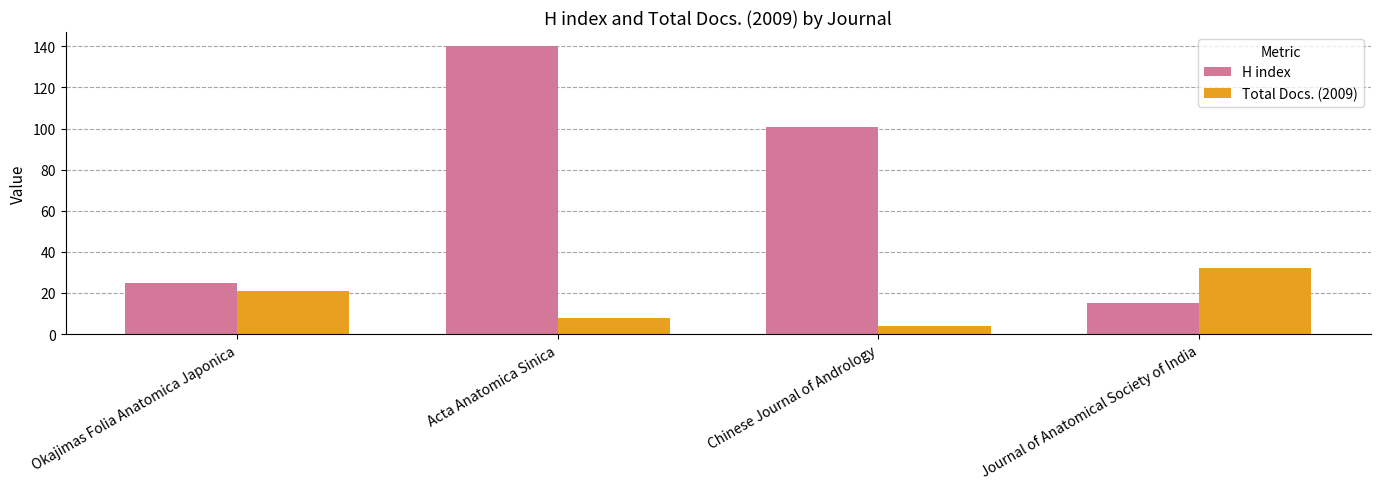

Which series has the widest spread of values?

H index